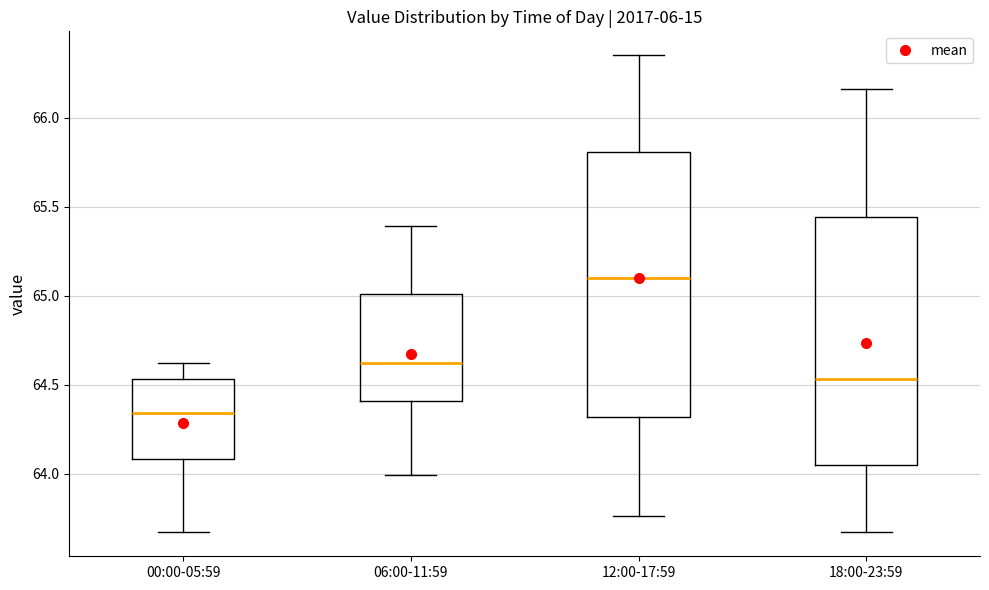

Reading left to right, transcribe this box plot: for each box, give where its median line is, the range the box spans, and where its two whiskers end, as read against the y-axis. The values are not printed on the chart, so give them approximately, as read against the axis.

00:00-05:59: median 64.35, box 64.10 to 64.55, whiskers 63.65 to 64.60
06:00-11:59: median 64.60, box 64.40 to 65.00, whiskers 64.00 to 65.40
12:00-17:59: median 65.10, box 64.30 to 65.80, whiskers 63.75 to 66.35
18:00-23:59: median 64.55, box 64.05 to 65.45, whiskers 63.65 to 66.15